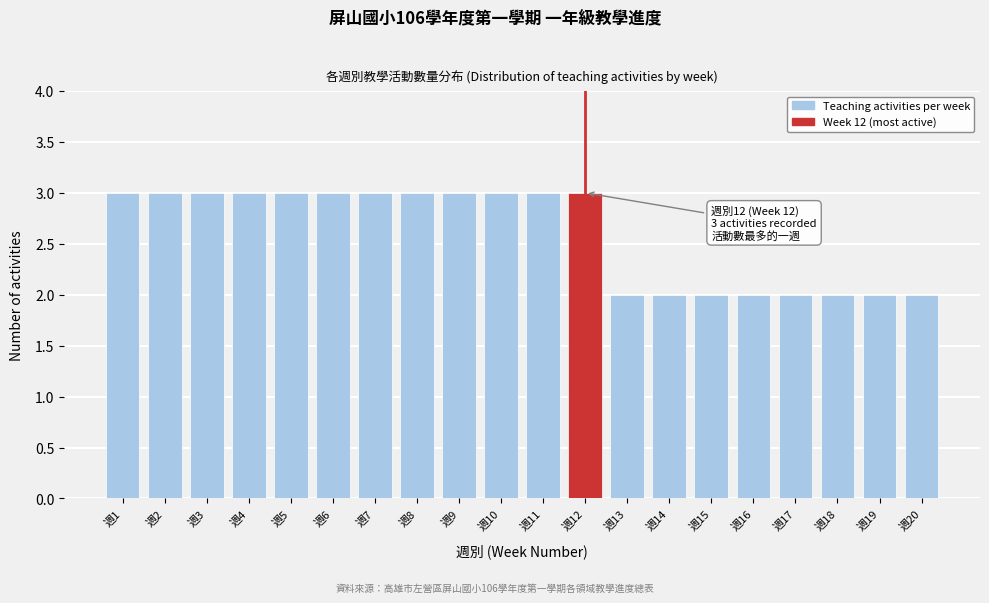

Reading left to right, list all the values displayed in this chart.

週1=3	週2=3	週3=3	週4=3	週5=3	週6=3	週7=3	週8=3	週9=3	週10=3	週11=3	週12=3	週13=2	週14=2	週15=2	週16=2	週17=2	週18=2	週19=2	週20=2